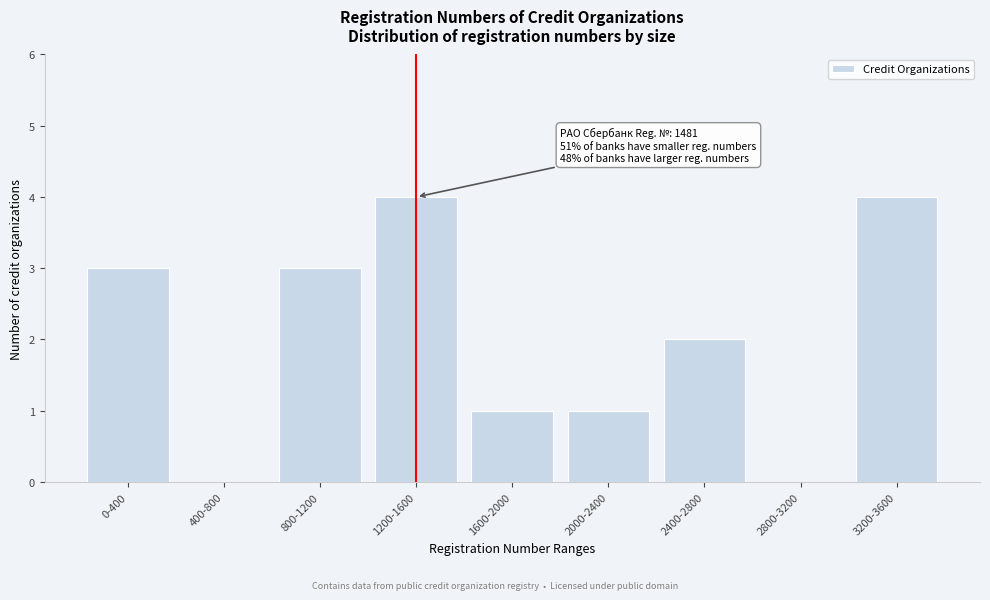

Reading left to right, what are all the values shown in this chart?

0-400=3	400-800=0	800-1200=3	1200-1600=4	1600-2000=1	2000-2400=1	2400-2800=2	2800-3200=0	3200-3600=4